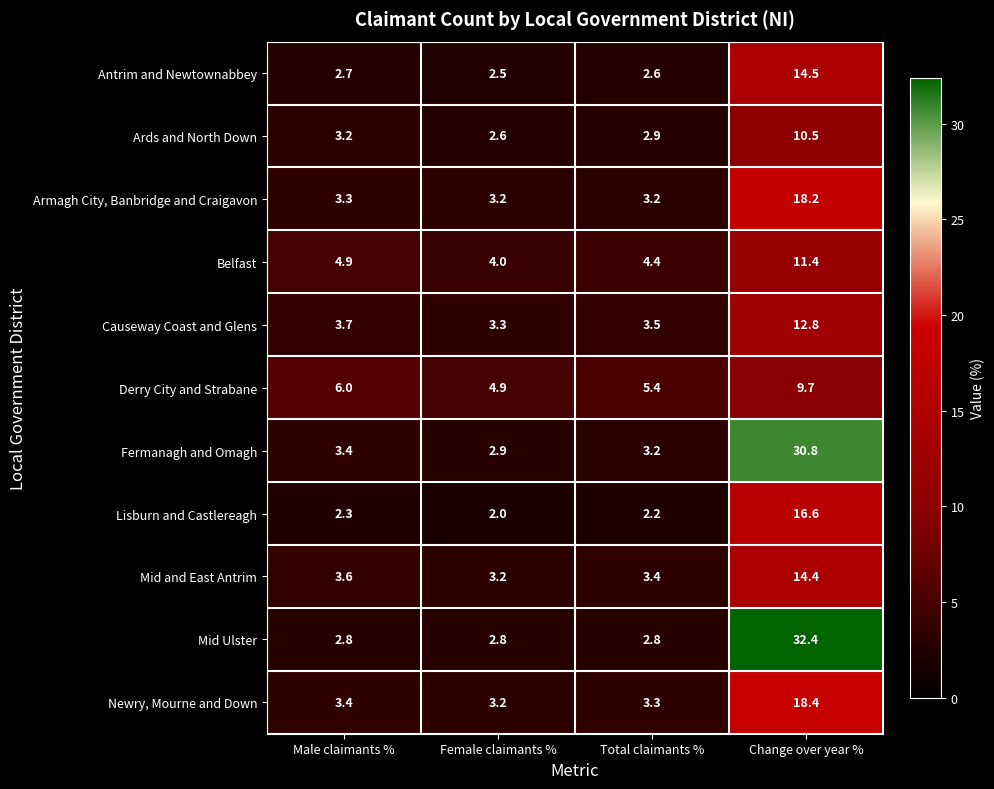

Is the value of Mid and East Antrim at Female claimants % greater than the value of Newry, Mourne and Down at Change over year %?

No